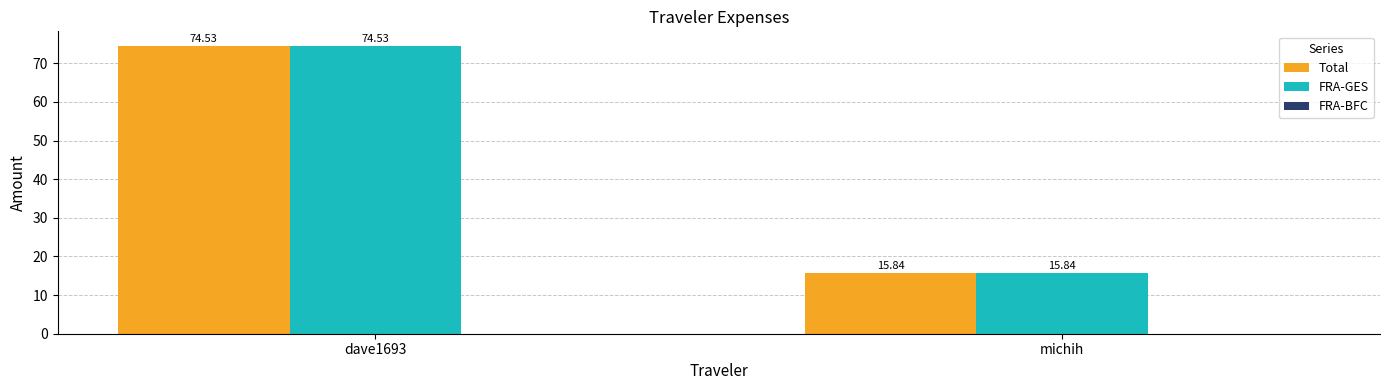

The value of FRA-GES at dave1693 is 74.5. True or false?

True